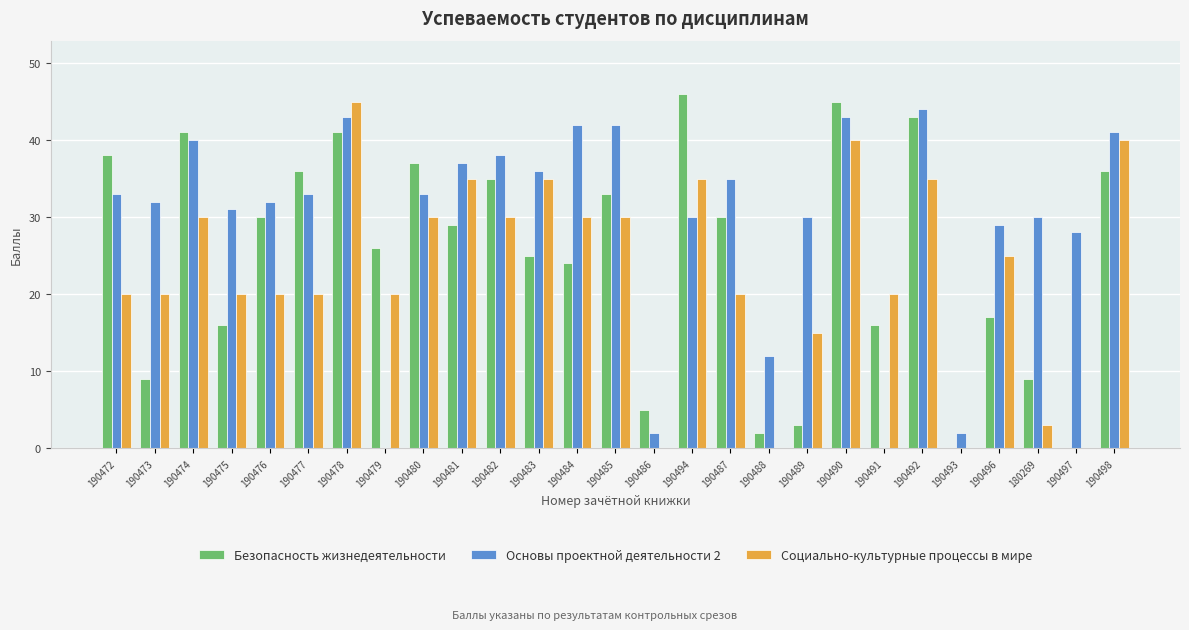

The value of Основы проектной деятельности 2 at 190496 is 41. True or false?

False